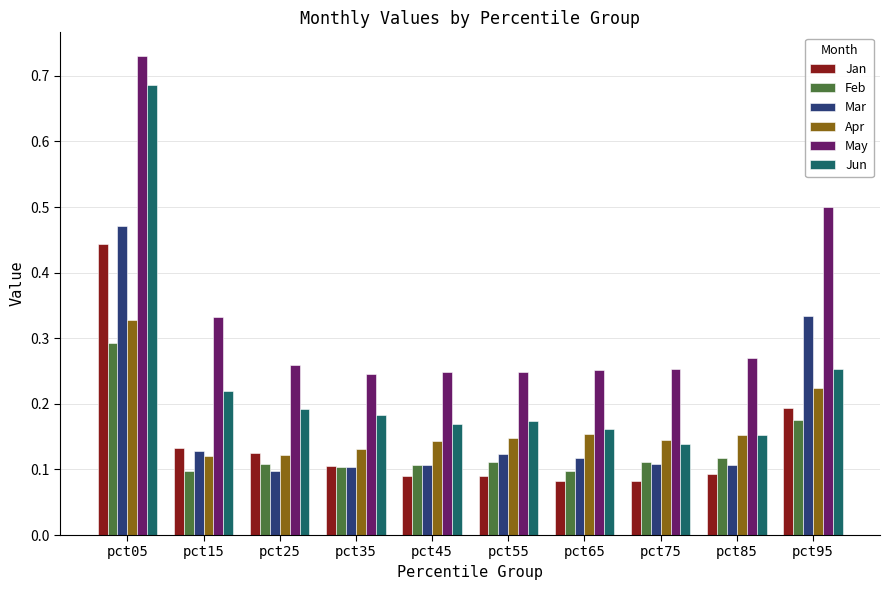

How many Jan values are between 0 and 1?

10